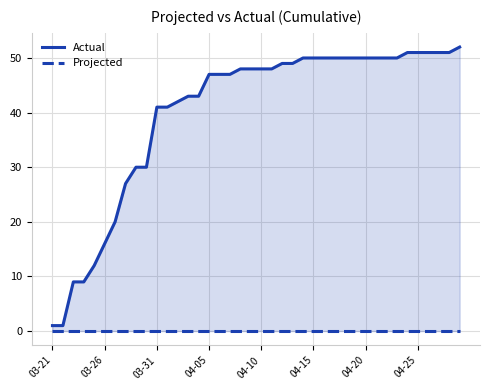

What are all the series names shown in the legend?

Actual, Projected